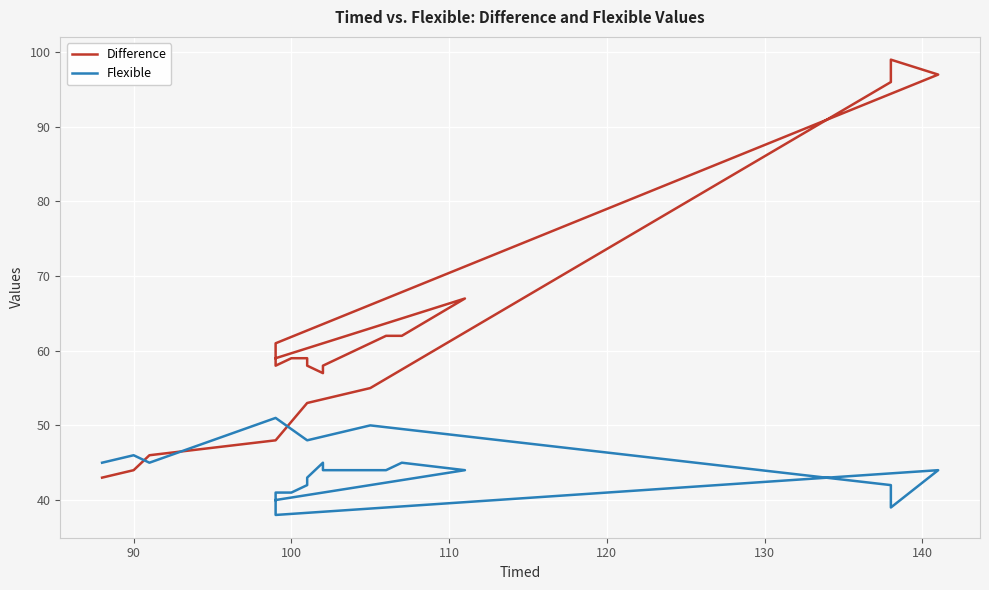

In Difference, how many points are higher than both neighbors (excluding endpoints)?

2